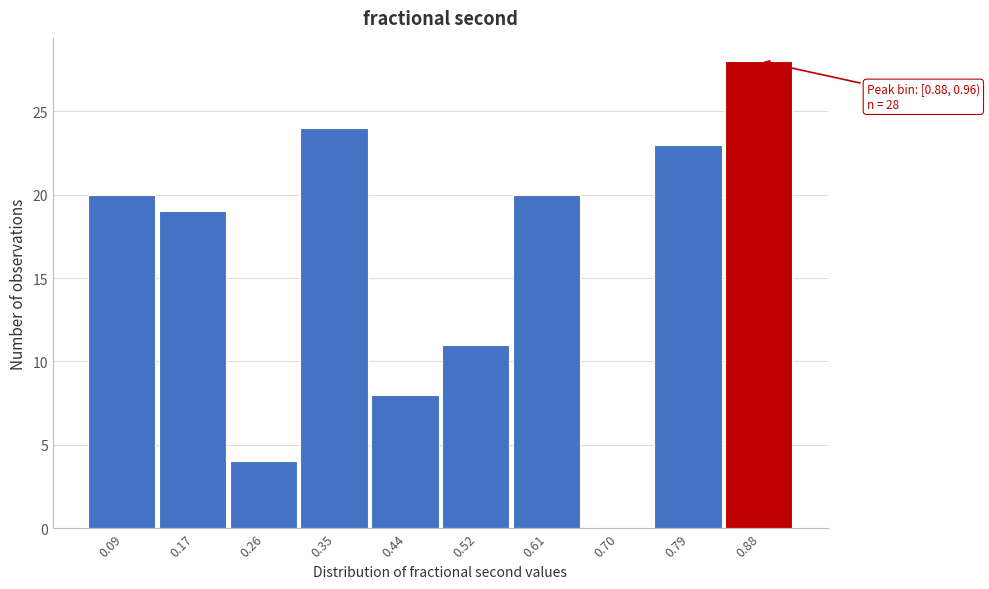

Reading left to right, what are all the values shown in this chart?

0.09=20	0.17=19	0.26=4	0.35=24	0.44=8	0.52=11	0.61=20	0.70=0	0.79=23	0.88=28